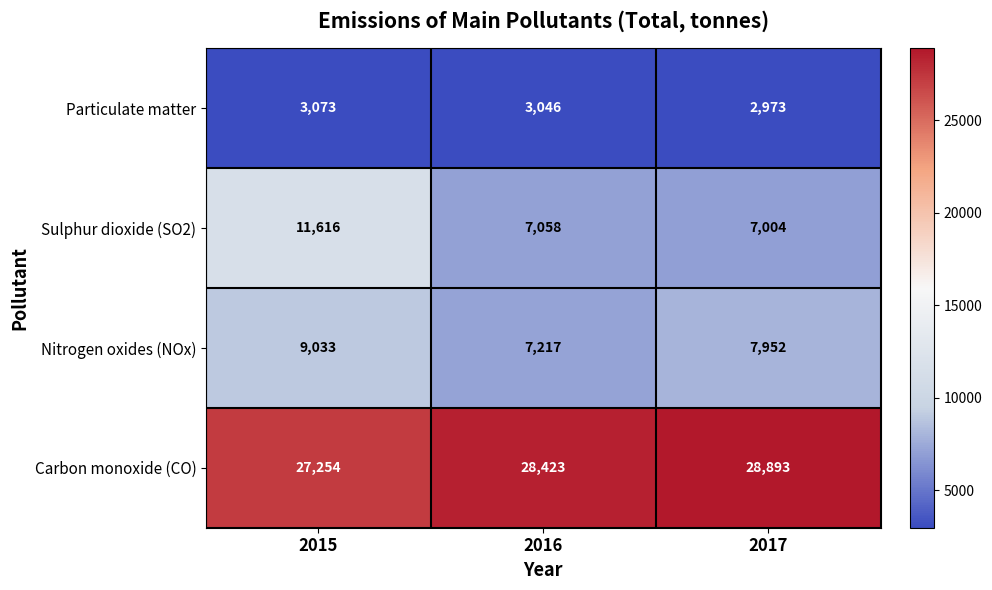

Which series has the largest range (max minus min)?

Sulphur dioxide (SO2)